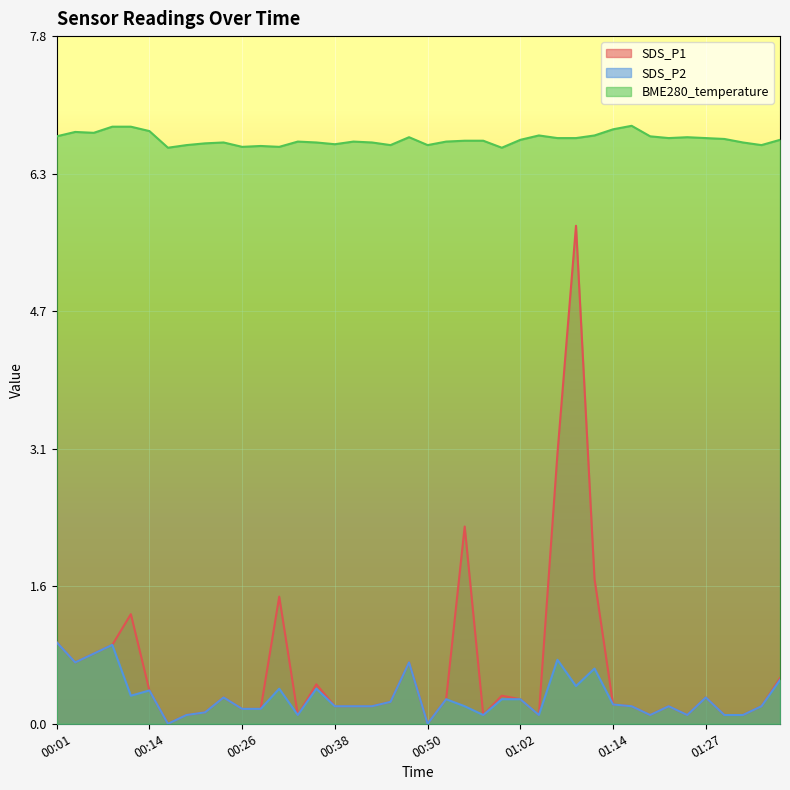

Which category has the lowest value in the BME280_temperature series?

00:16